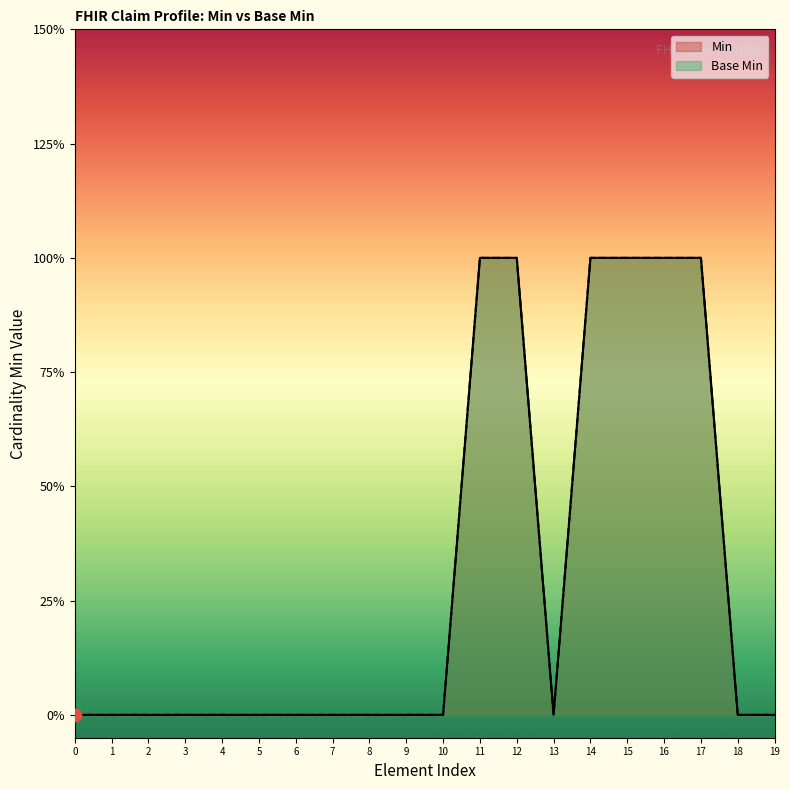

At how many categories does at least one series exceed 0?

6